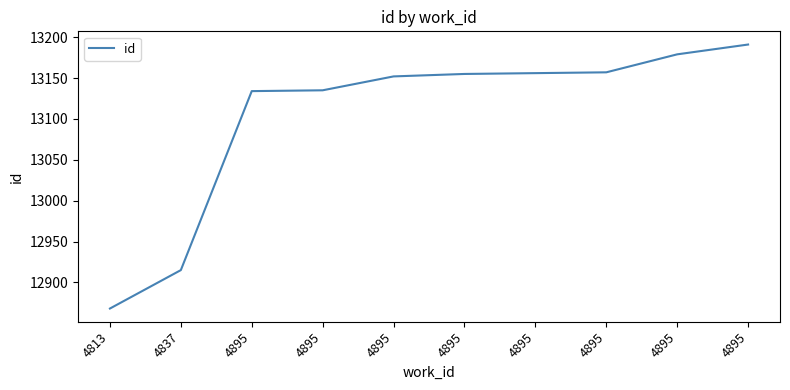

The value at 4813 is 12868. True or false?

True